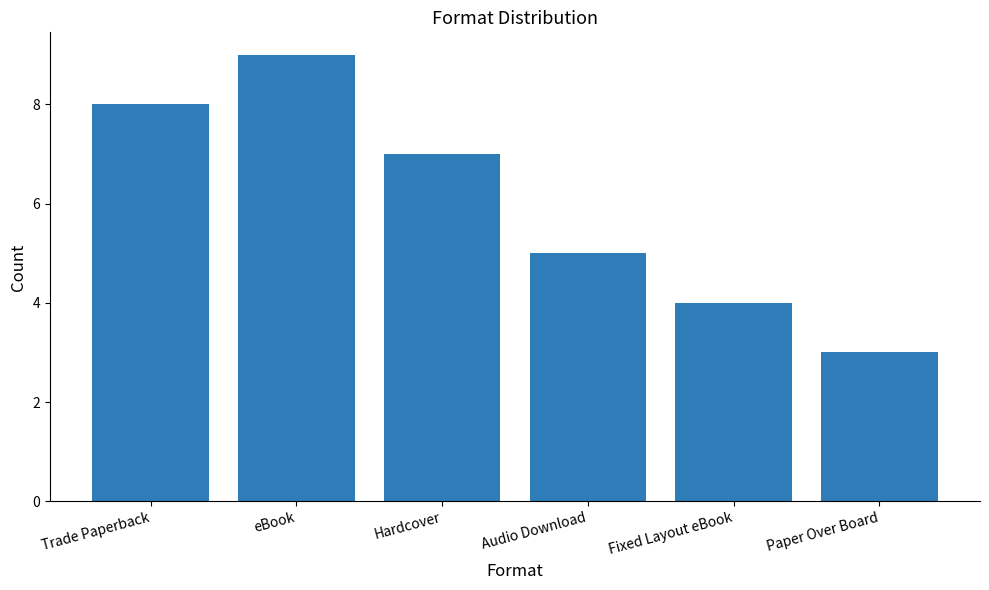

Count the number of categories in the chart.

6